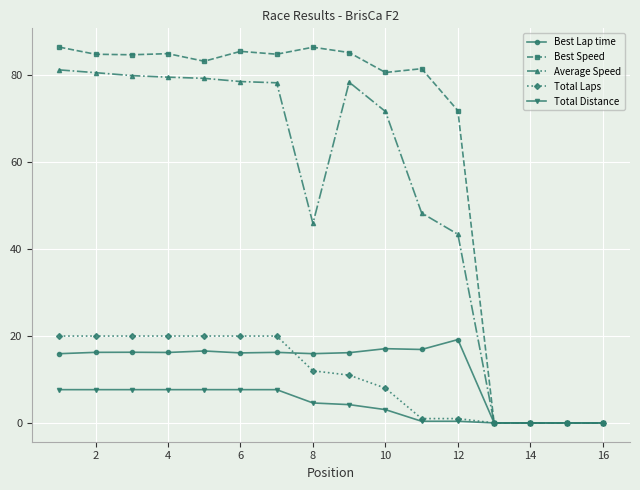

True or false: Best Speed has more than 1 interior local peaks.

True